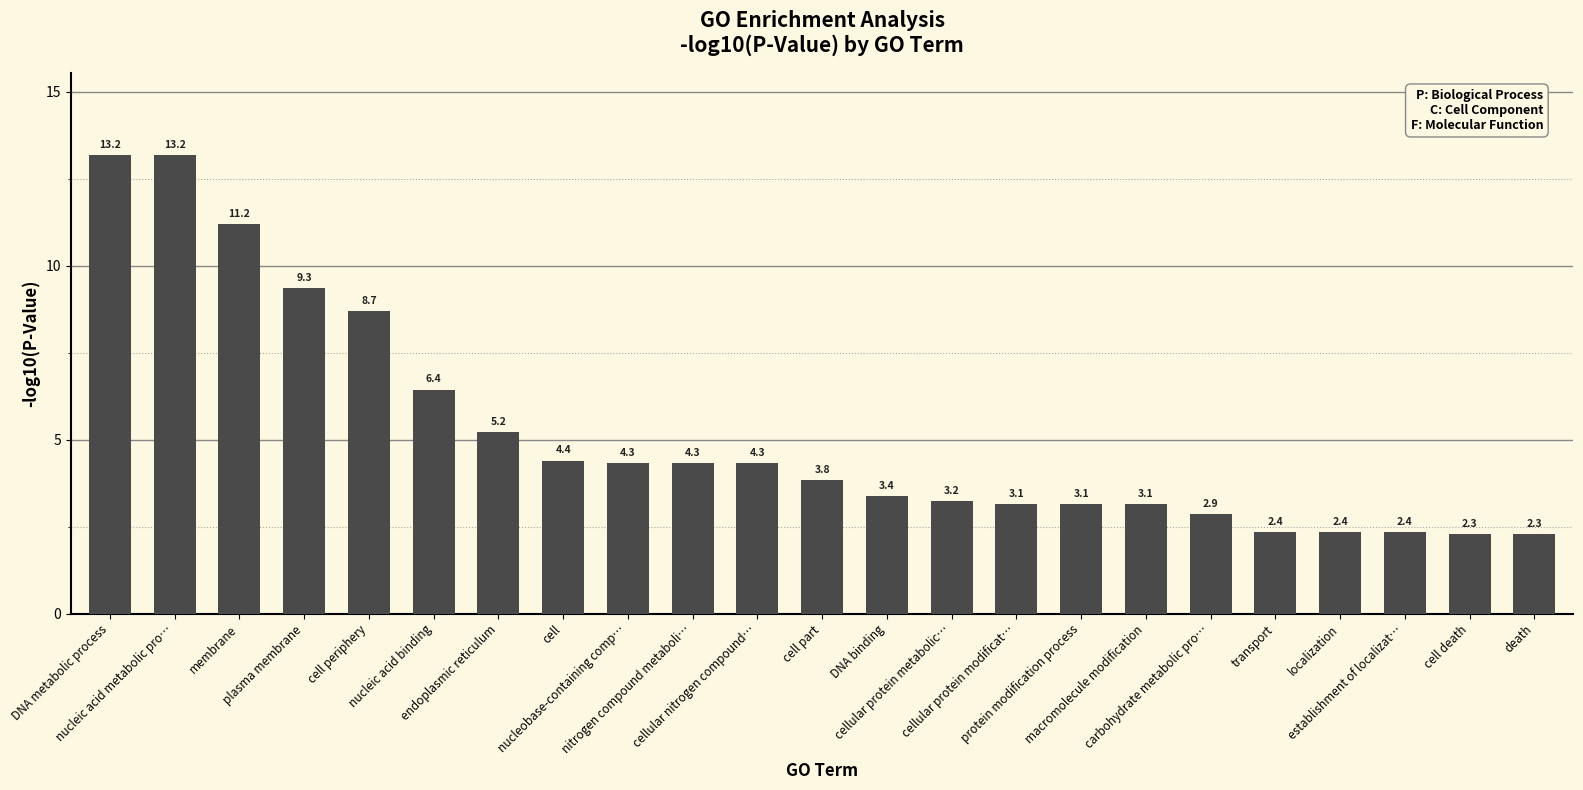

How many data points are above 3?

17